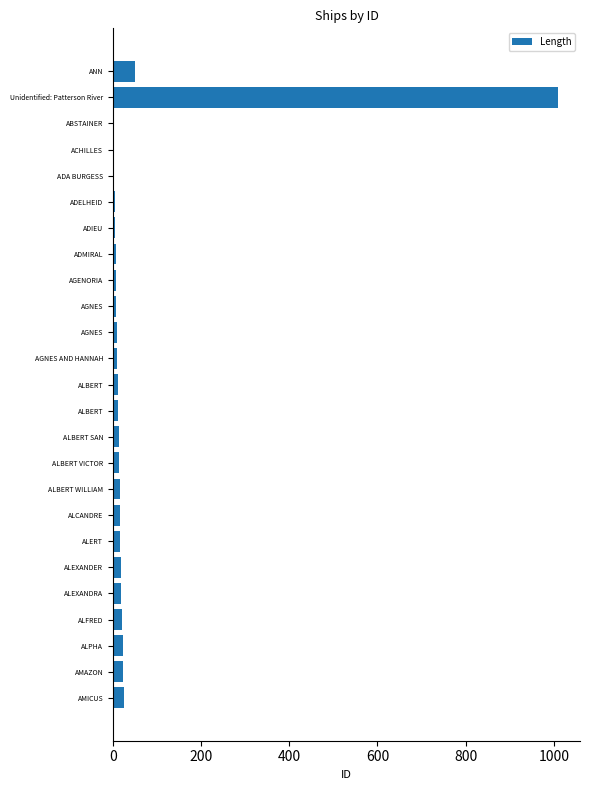

Are the bars horizontal?

Yes